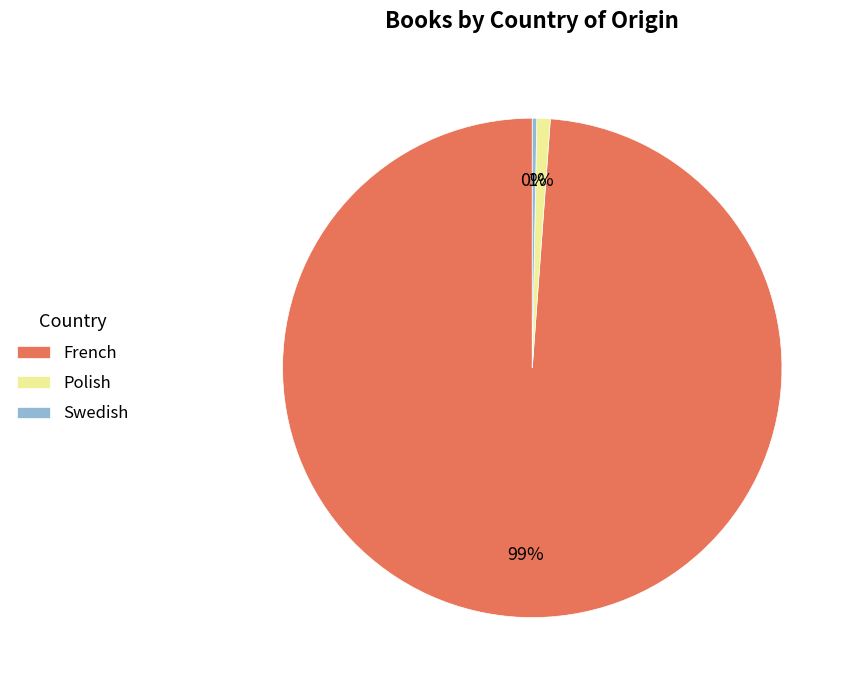

Is the sum of French and Polish greater than half?

Yes